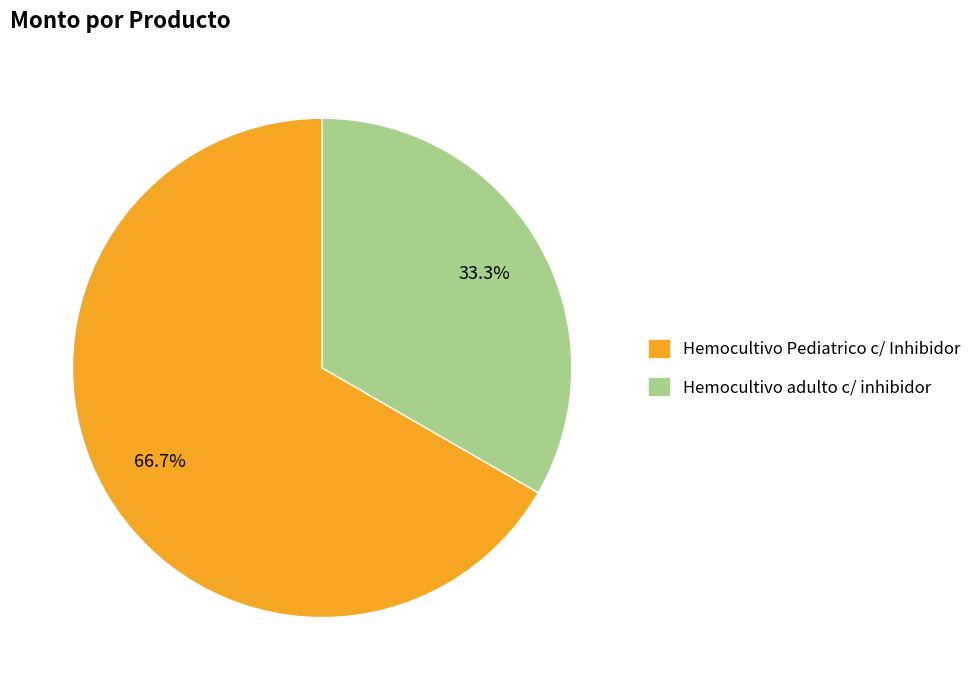

Is there a majority slice in this chart?

Yes